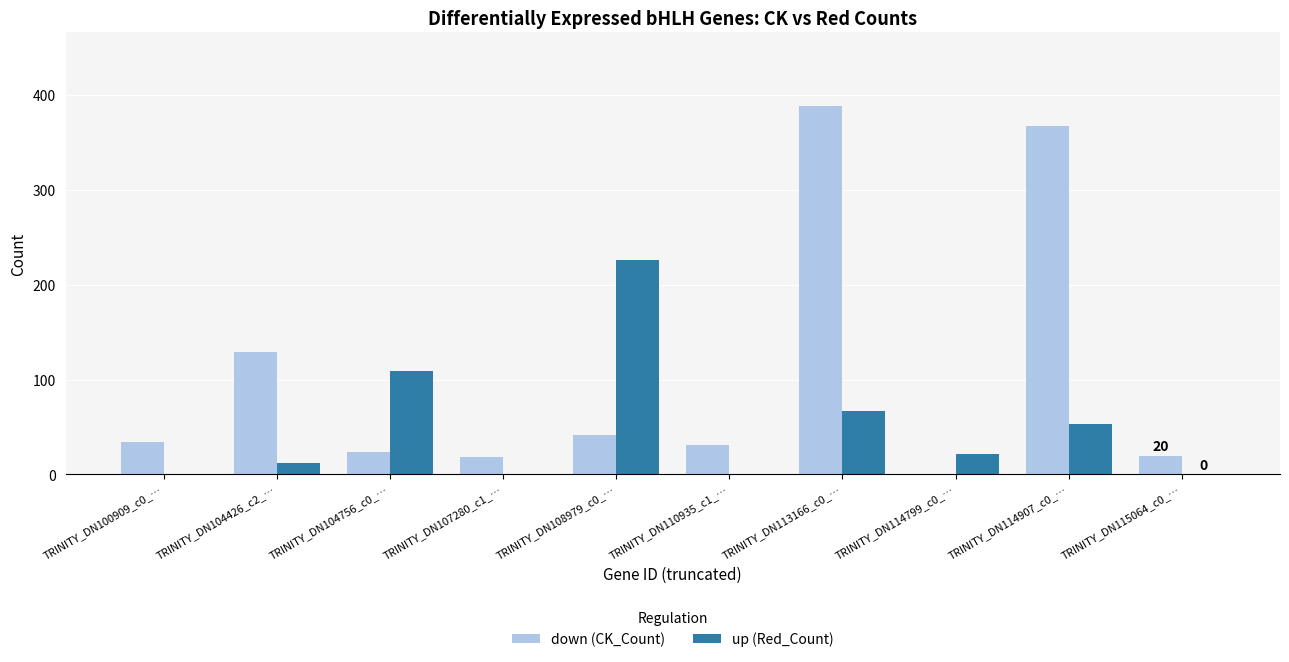

Is it true that up (Red_Count) equals 53 at TRINITY_DN114907_c0_…?

True